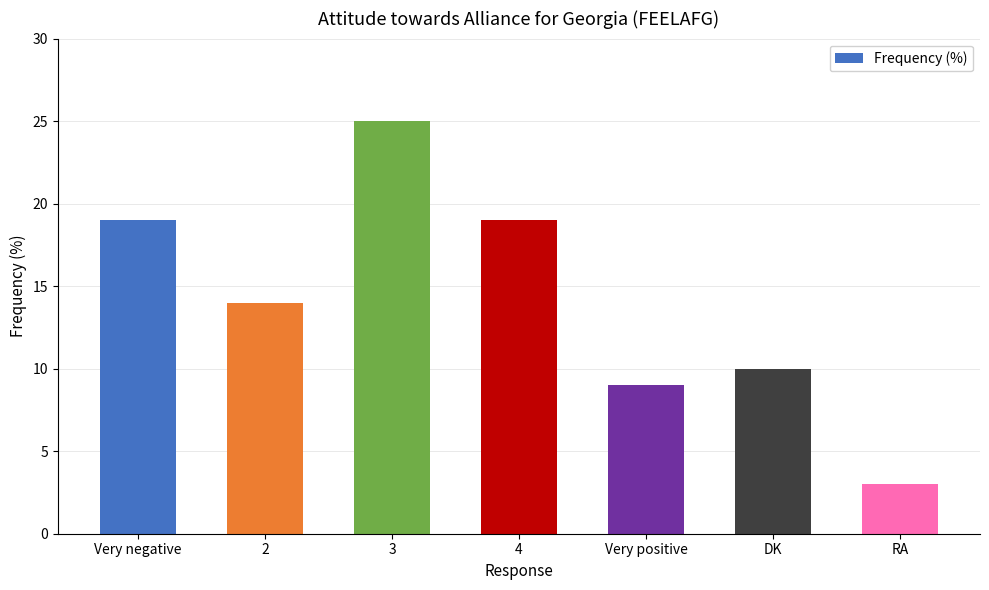

Where does the data first go above 14?

Very negative